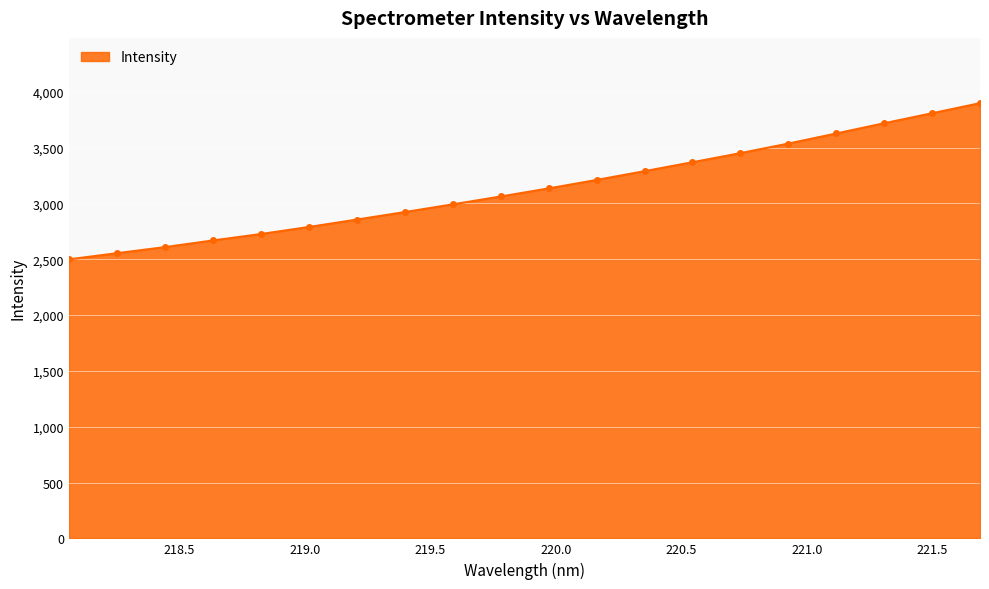

How many data points are above 3134?

10